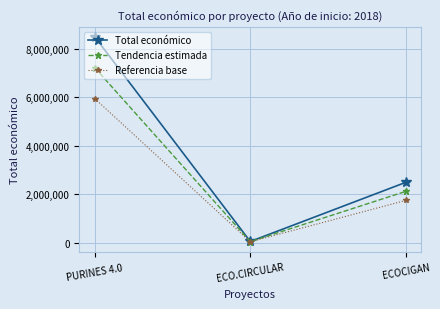

What position from the left is PURINES 4.0?

1